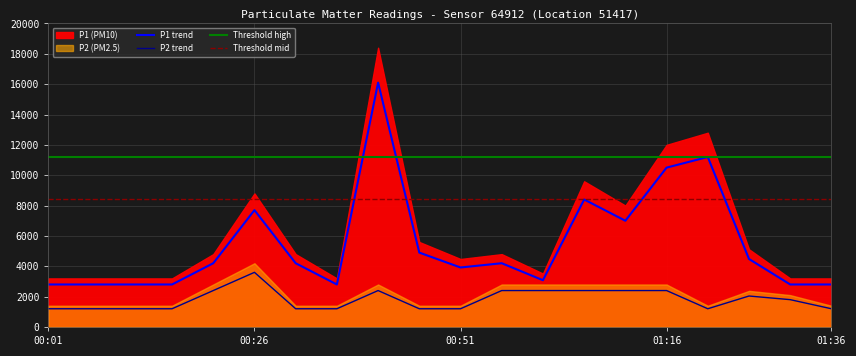

Does the chart display data point markers on the line(s)?

No